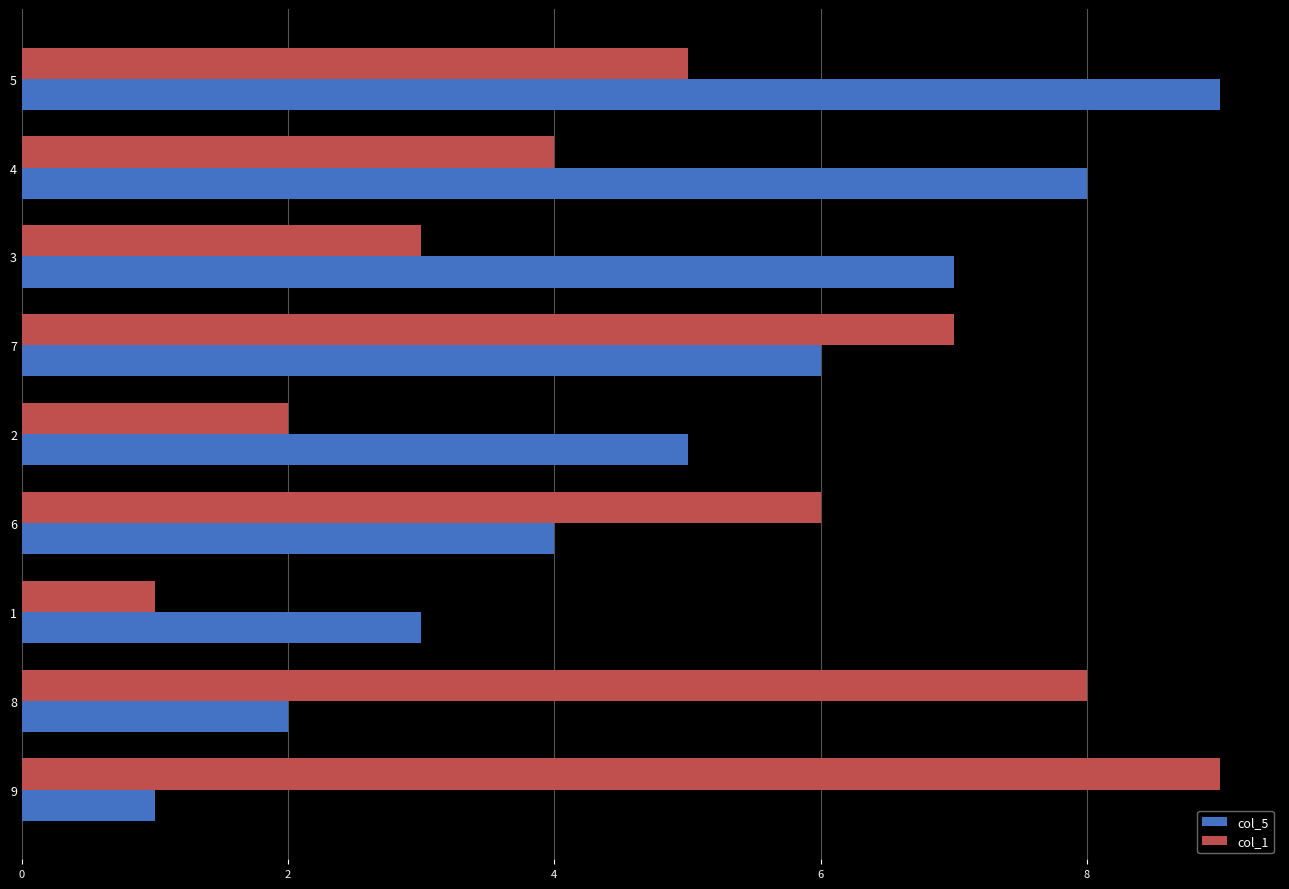

Is it true that col_1 equals 4 at 8?

False